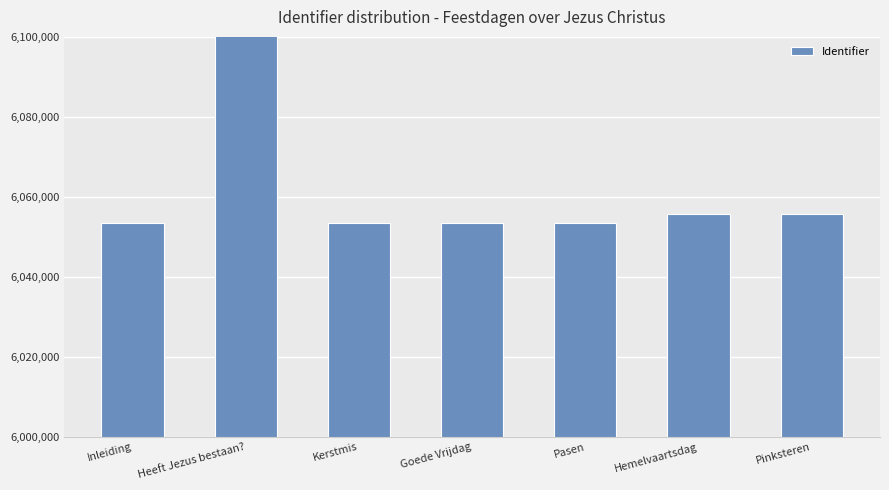

Approximately how many times larger is the value at Pasen compared to Pinksteren?

1.0